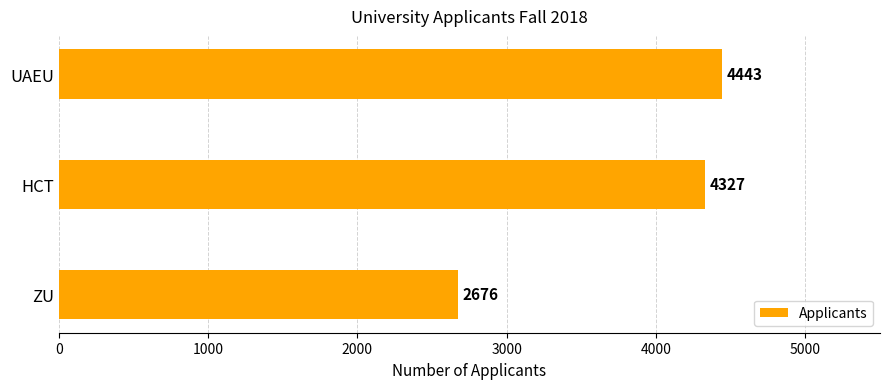

What is the difference between the second highest and minimum values?

1651